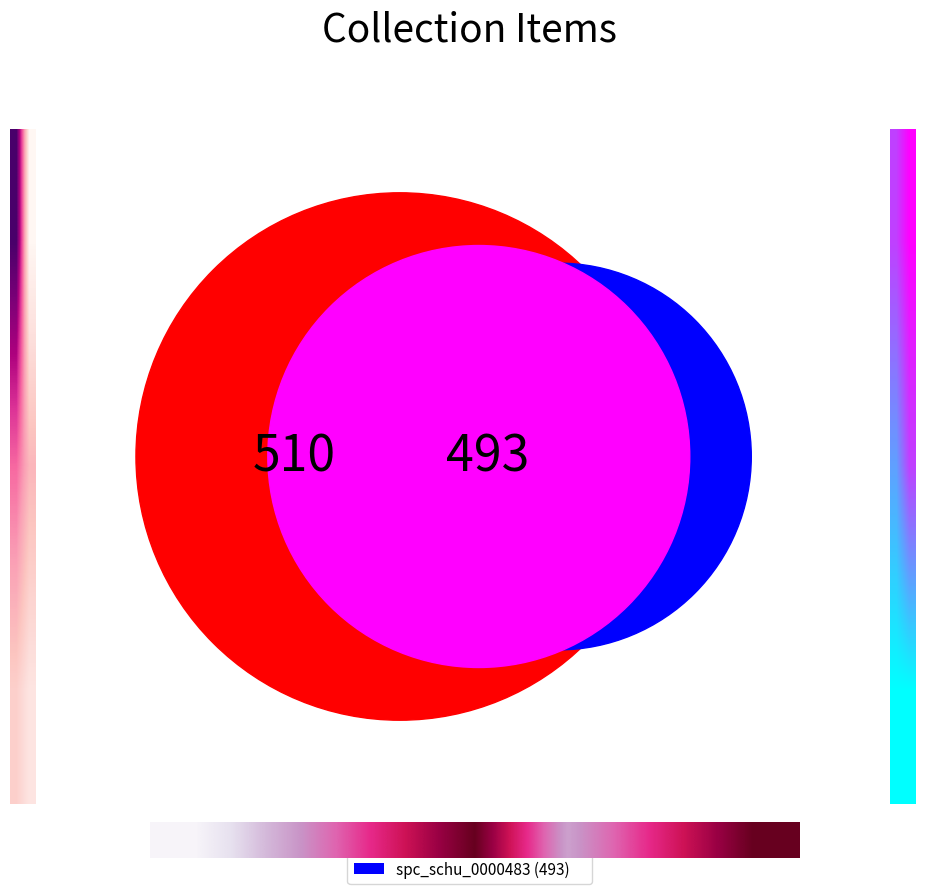

What is the ratio of the value at spc_schu_2027_2029 to the value at spc_schu_0000483?

1.0